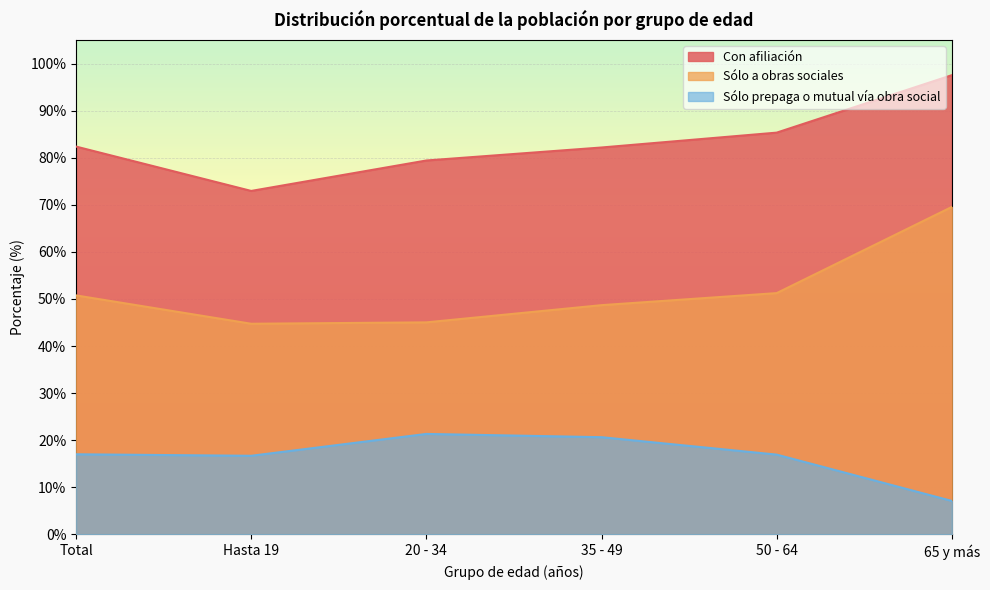

Is the value of Sólo a obras sociales at Total greater than the value of Con afiliación at 50 - 64?

No